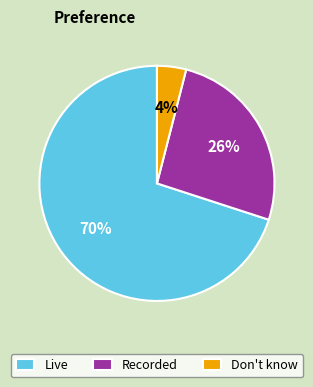

To the nearest percent, what percentage of the pie is Don't know?

4%